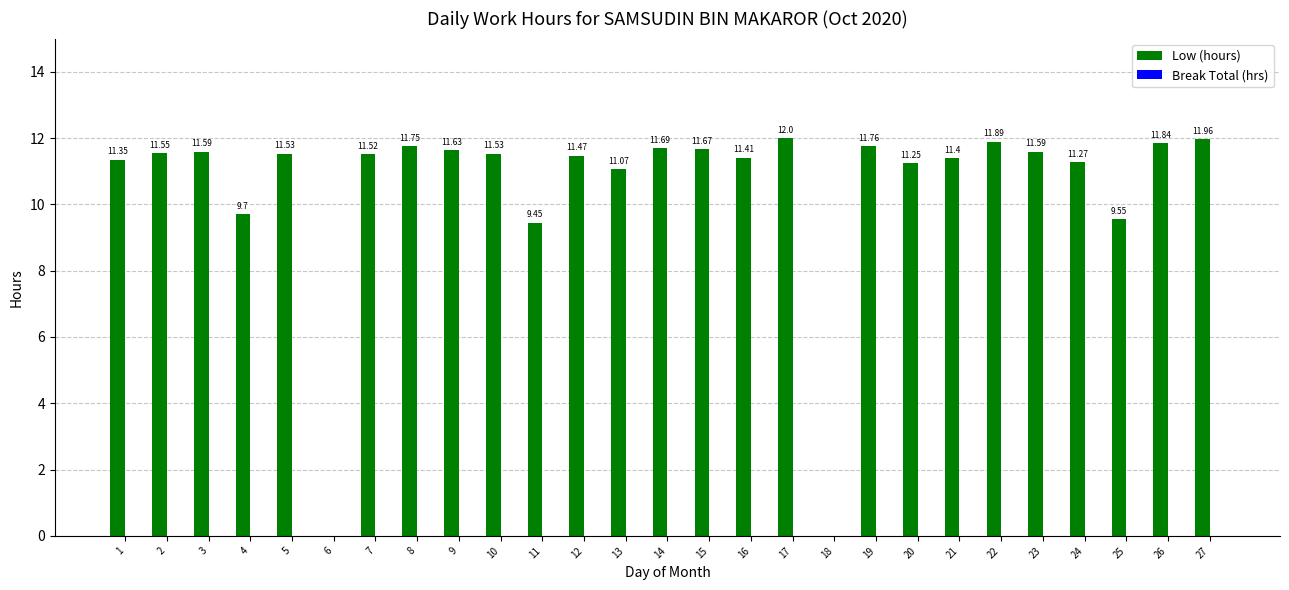

What is the sum of the values at 8 and 14?

23.4